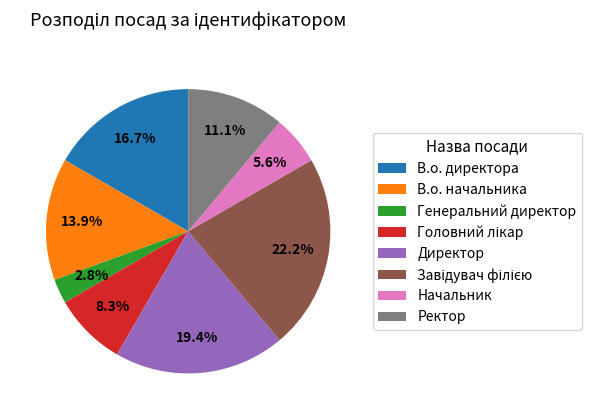

Which slice is the smallest?

Генеральний директор